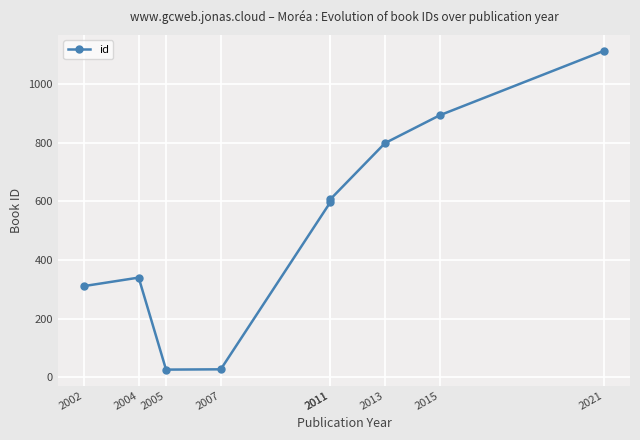

Reading left to right, list all the values displayed in this chart.

2002=311	2004=340	2005=26	2007=27	2011=597	2011=607	2013=799	2015=894	2021=1114